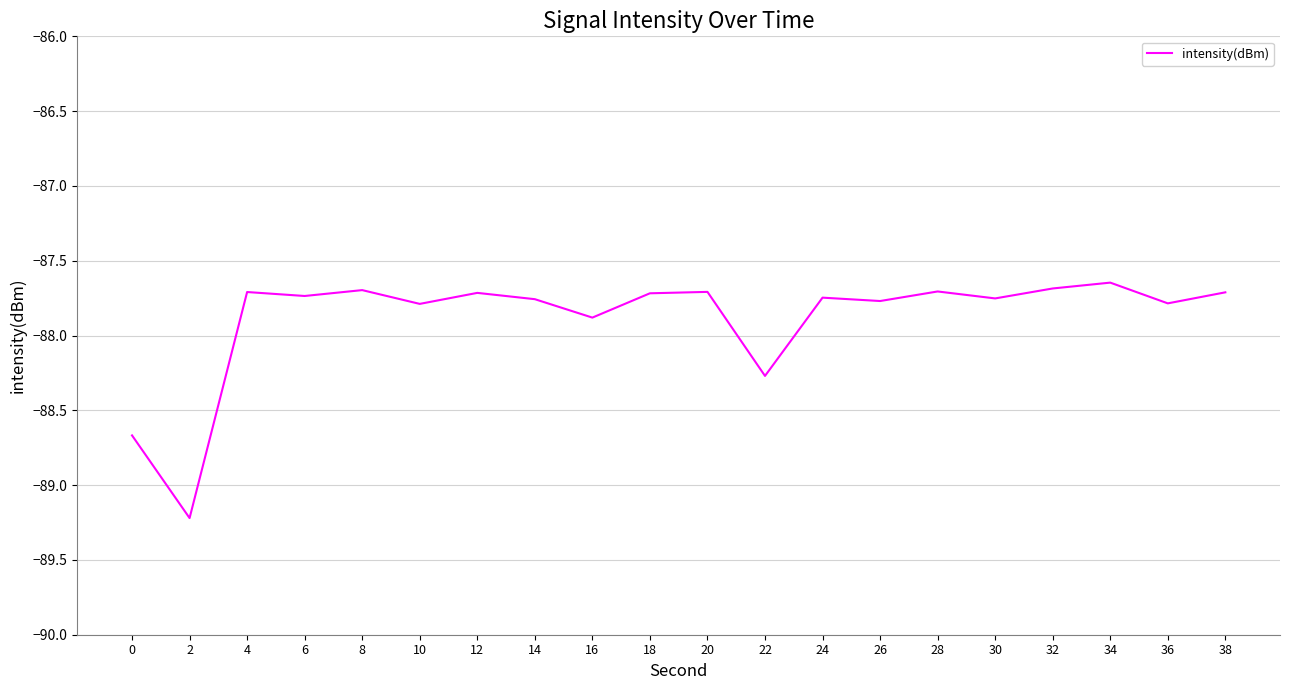

What is the difference between the maximum and minimum values?

1.6